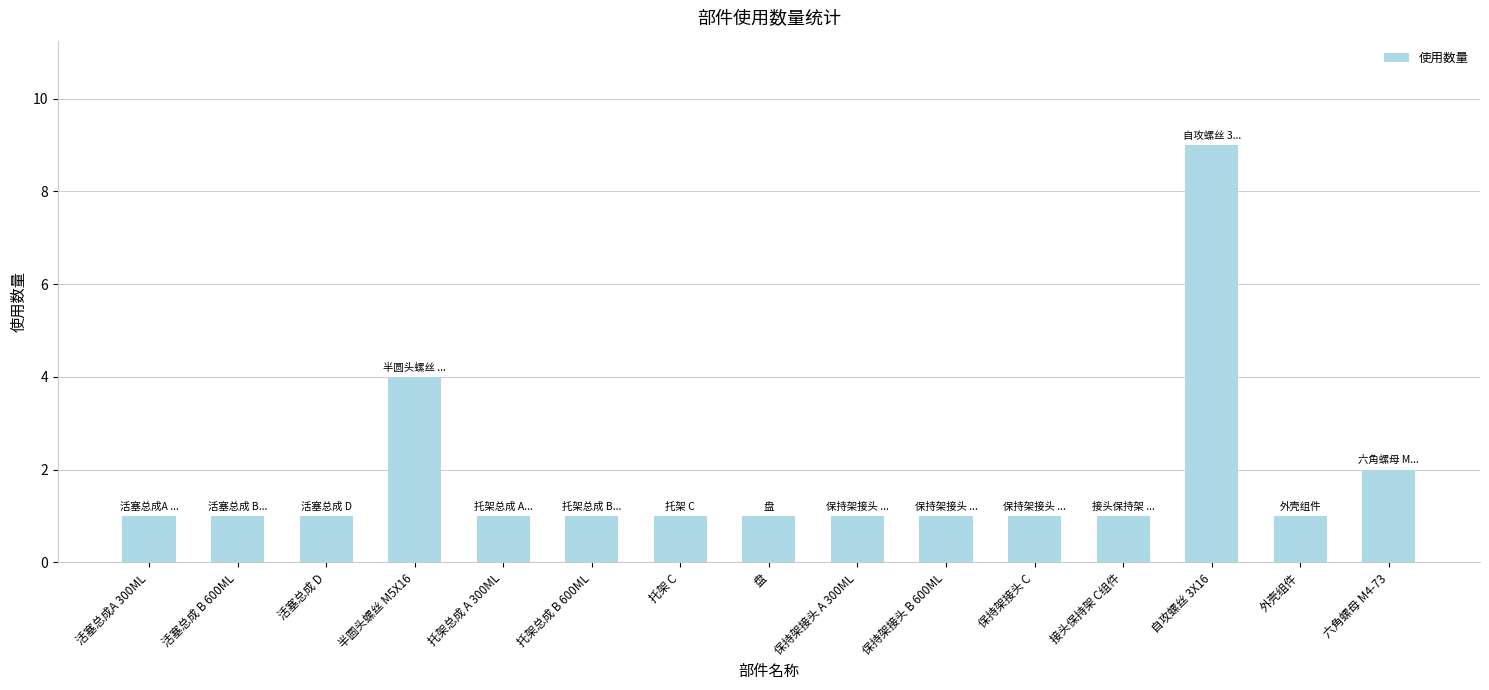

At which label is the value closest to 5?

半圆头螺丝 M5X16